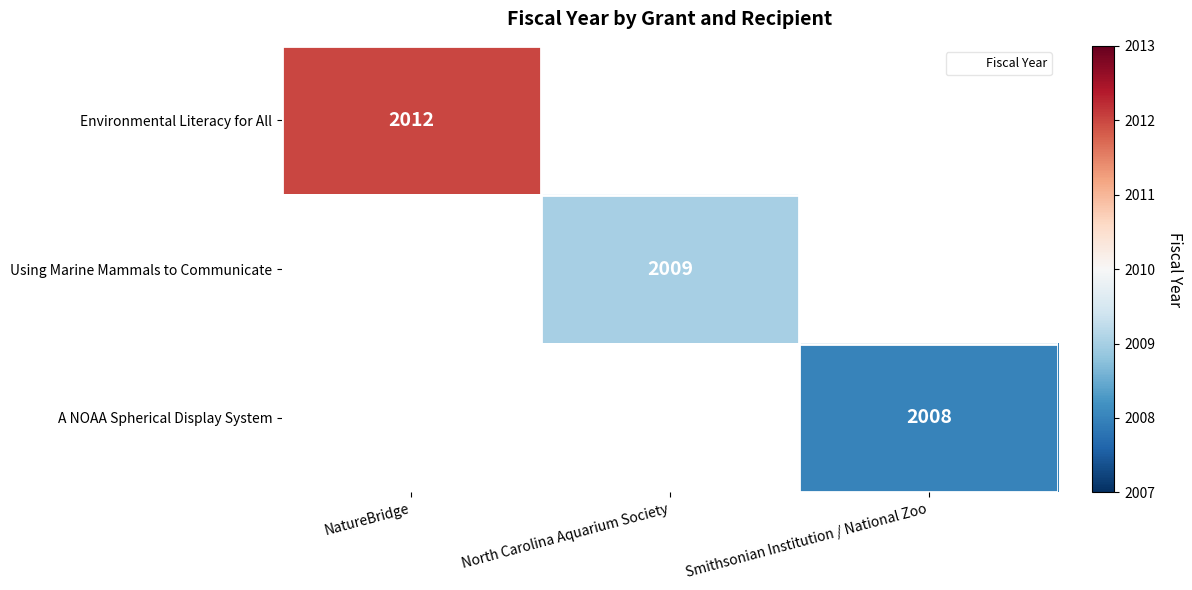

Which has a higher value, Smithsonian Institution / National Zoo or NatureBridge?

NatureBridge